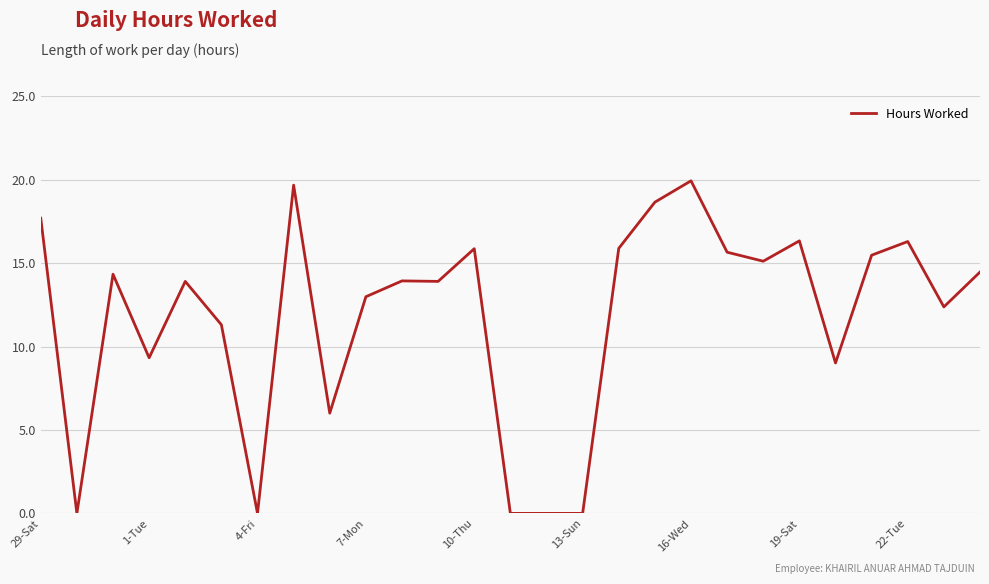

What is the maximum value shown in the chart?

19.9